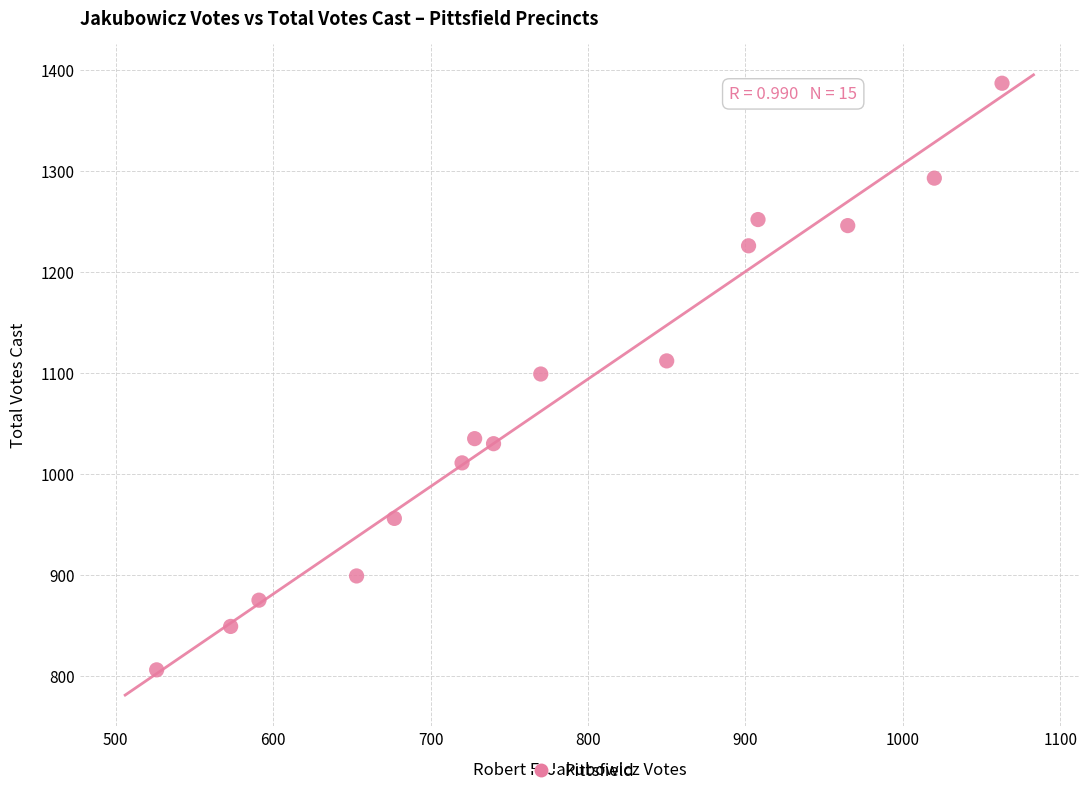

What is the range of Y values (max minus min)?

581